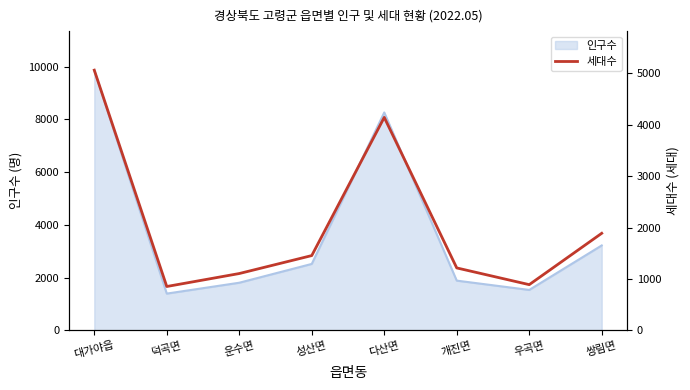

True or false: 인구수 has a value of 886 at 우곡면.

False